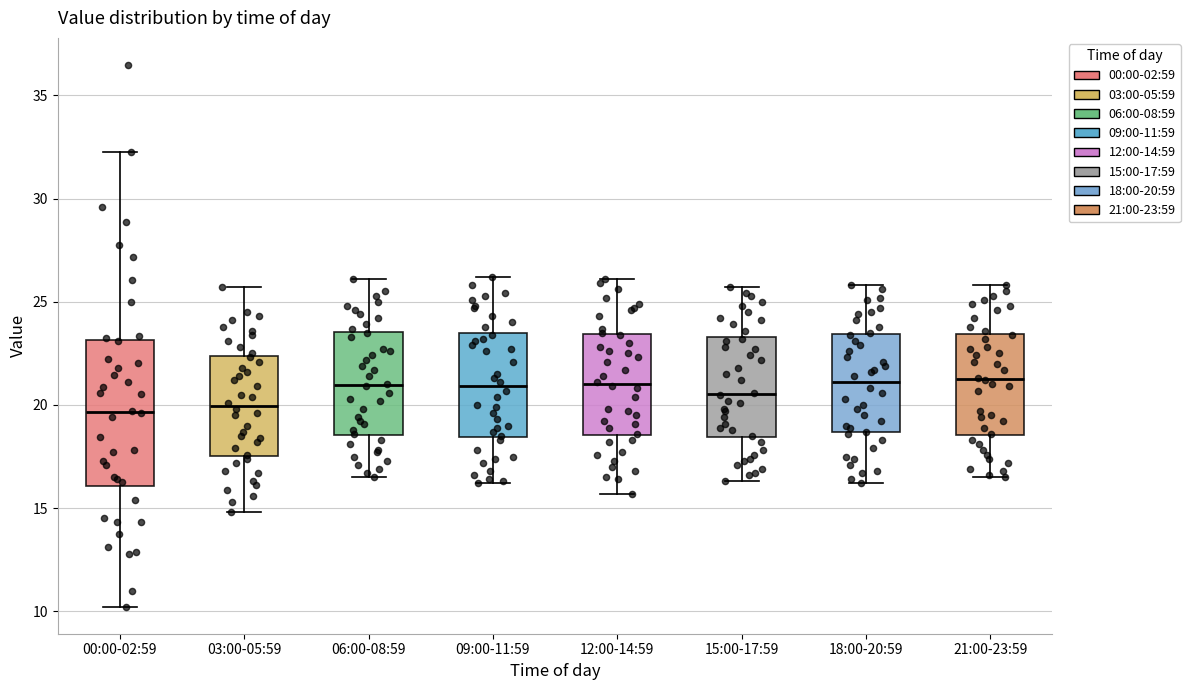

Reading left to right, transcribe this box plot: for each box, give where its median line is, the range the box spans, and where its two whiskers end, as read against the y-axis. The values are not printed on the chart, so give them approximately, as read against the axis.

00:00-02:59: median 19.5, box 16.0 to 23.0, whiskers 10.0 to 32.5
03:00-05:59: median 20.0, box 17.5 to 22.5, whiskers 15.0 to 25.5
06:00-08:59: median 21.0, box 18.5 to 23.5, whiskers 16.5 to 26.0
09:00-11:59: median 21.0, box 18.5 to 23.5, whiskers 16.0 to 26.0
12:00-14:59: median 21.0, box 18.5 to 23.5, whiskers 15.5 to 26.0
15:00-17:59: median 20.5, box 18.5 to 23.5, whiskers 16.5 to 25.5
18:00-20:59: median 21.0, box 18.5 to 23.5, whiskers 16.0 to 26.0
21:00-23:59: median 21.5, box 18.5 to 23.5, whiskers 16.5 to 26.0